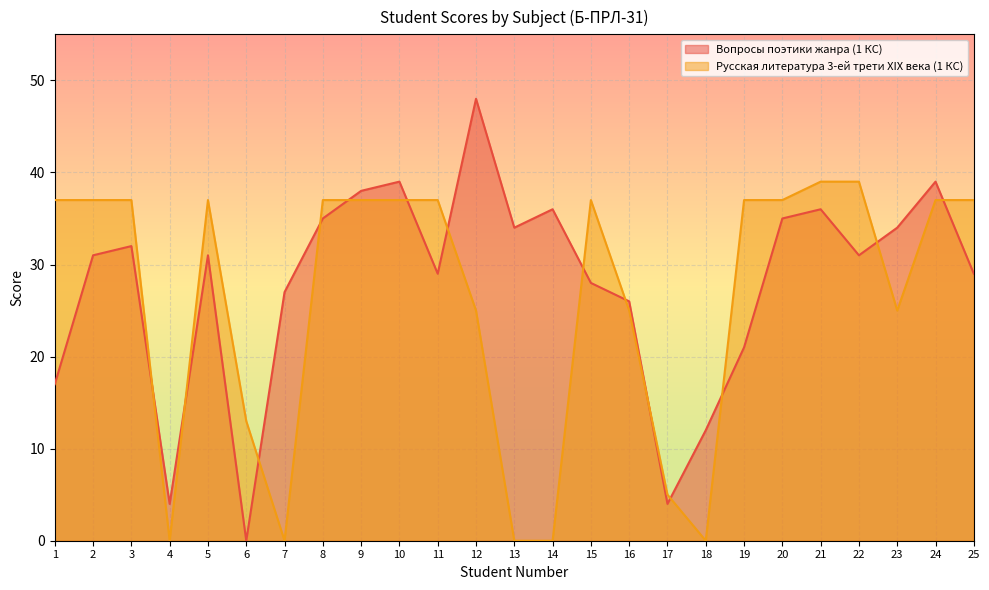

How many distinct data groups are displayed?

2